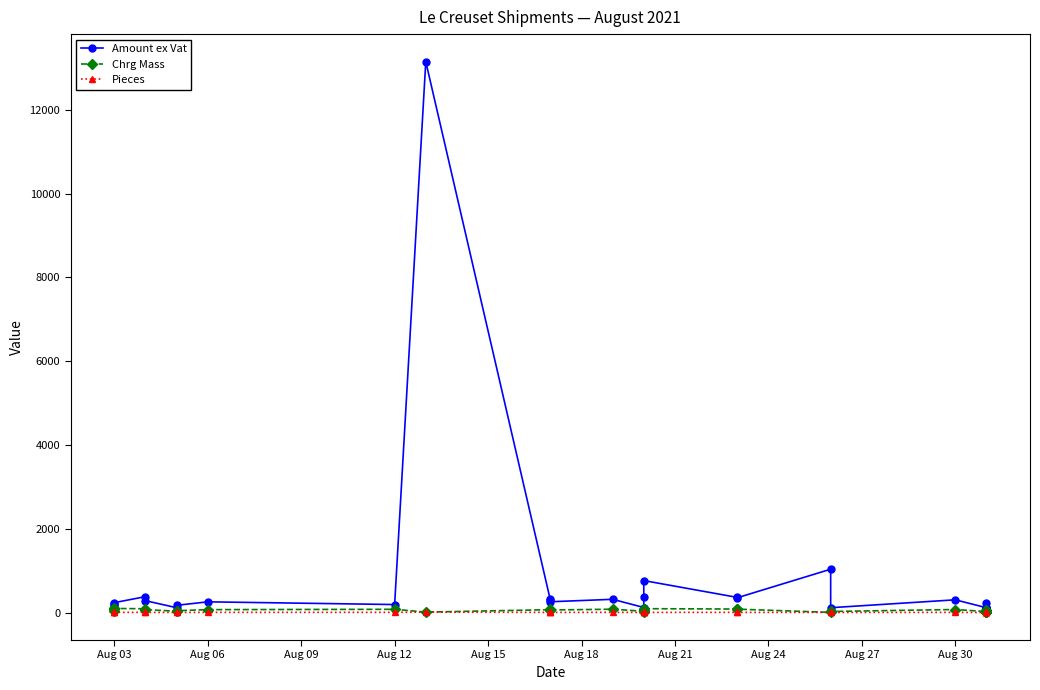

Between Aug 03 and Aug 06, which series saw the biggest shift?

Amount ex Vat